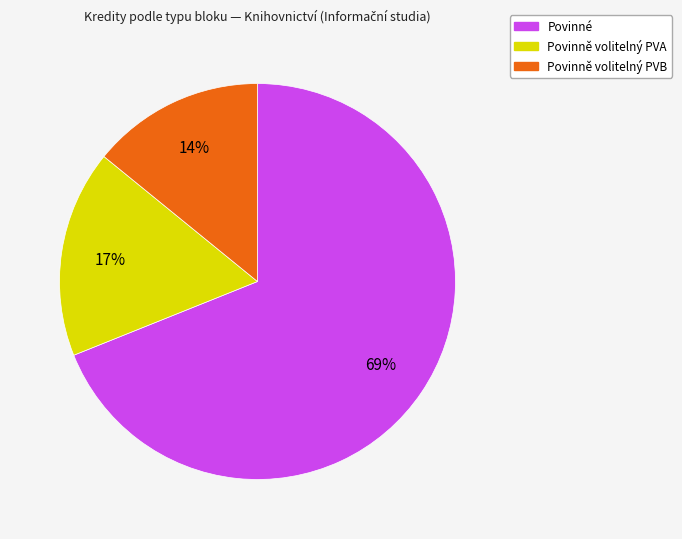

To the nearest percent, what portion does Povinně volitelný PVB represent?

14%